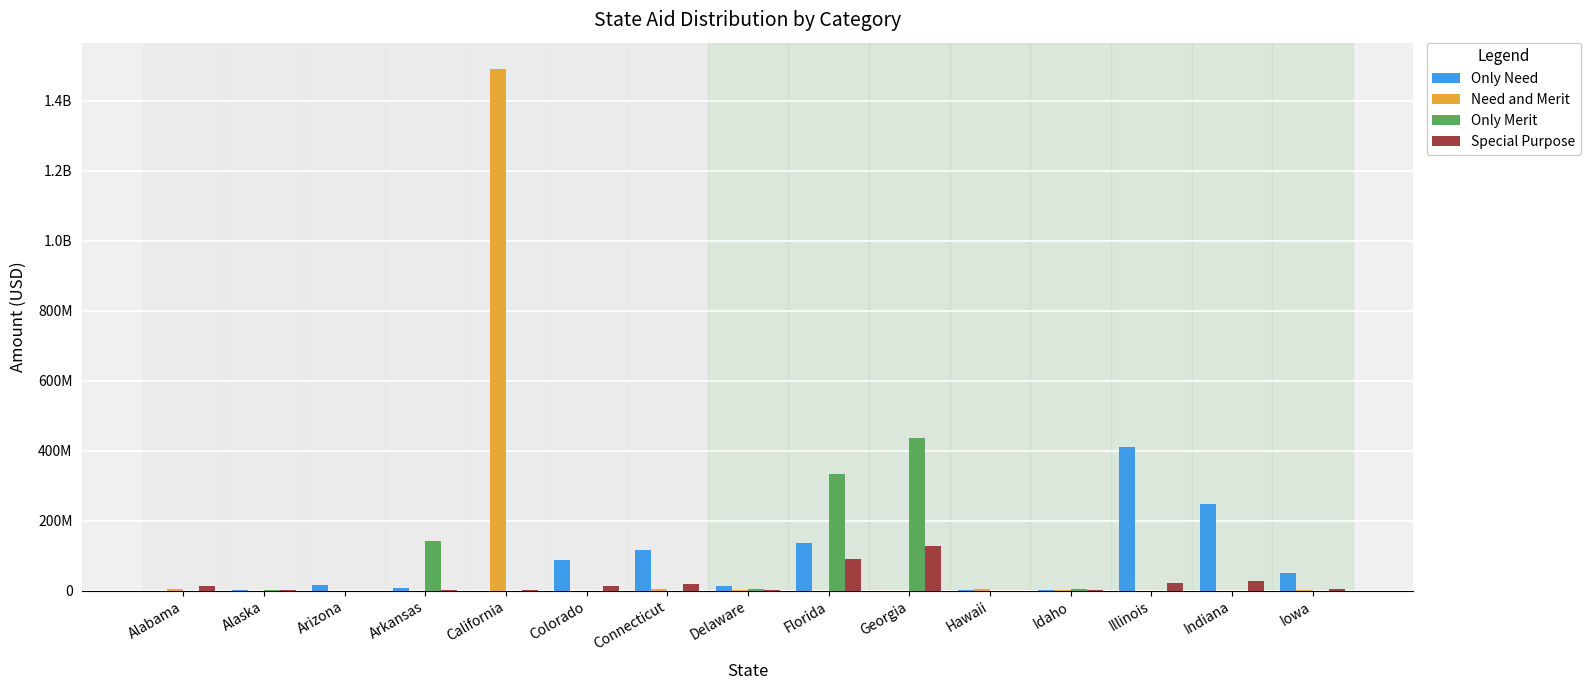

Reading right to left, transcribe all the data shown in this chart.

Only Need: 50104778	247517628	411679161	711700	875321	0	136764370	12612986	117378336	86791692	0	8806312	15857881	2829112	0
Need and Merit: 2302000	0	0	964040	3488885	0	73000	955369	4321965	0	1492162000	0	0	0	5610418
Only Merit: 0	0	0	4074386	0	436400777	333832498	5923413	0	0	0	140447378	0	2996011	0
Special Purpose: 5194841	26897941	20671149	690946	0	126554321	90934924	554779	18390692	12149924	330025	1874443	159068	1200099	13319993